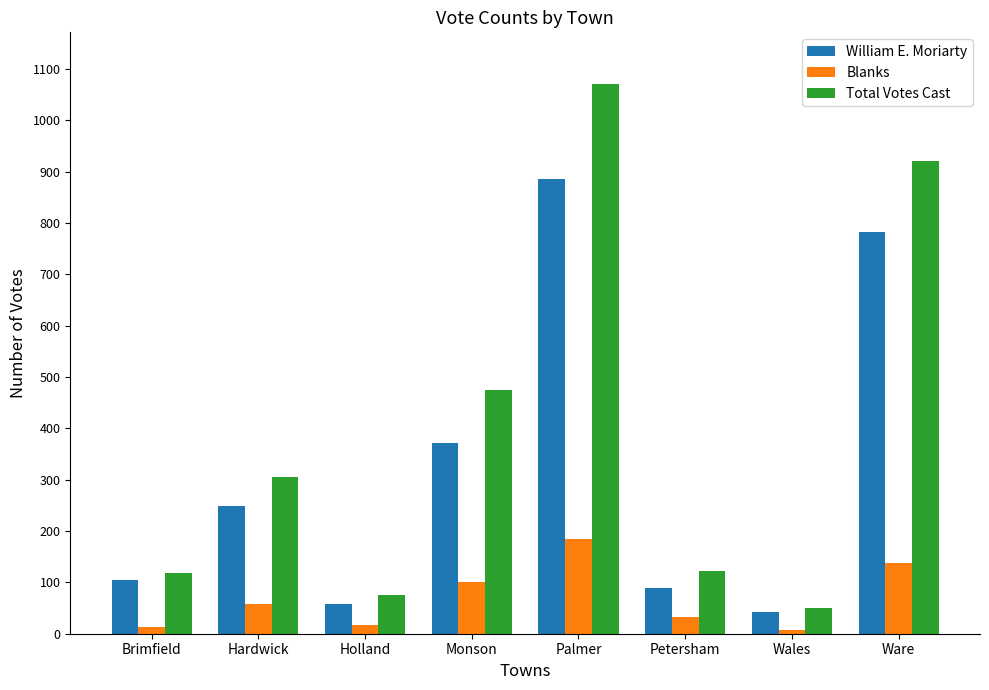

What is the approximate value of Blanks at Holland, to the nearest 5?

15